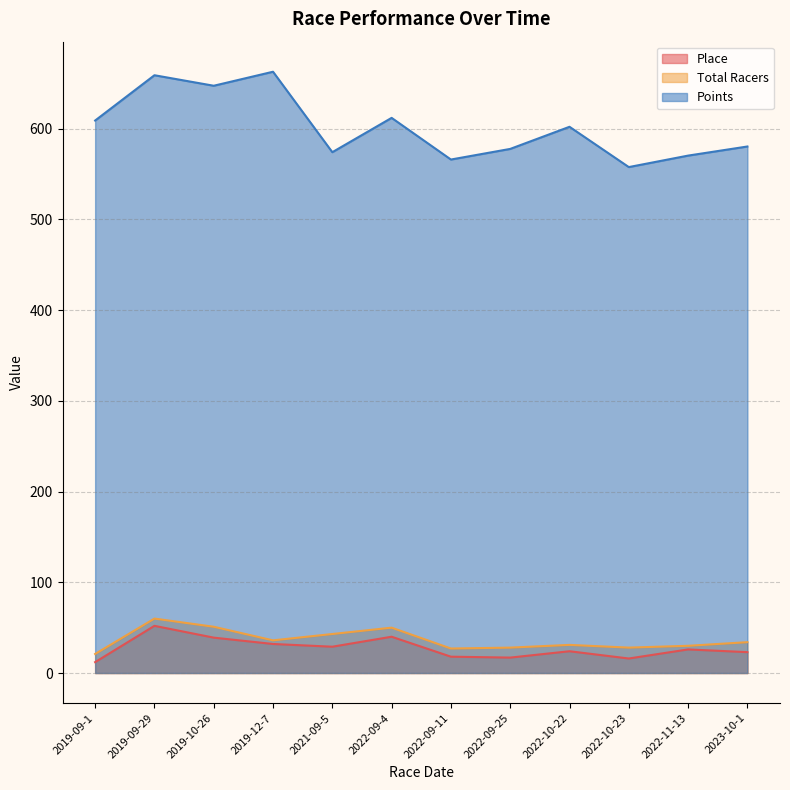

What is the average value of the Points series?

601.5